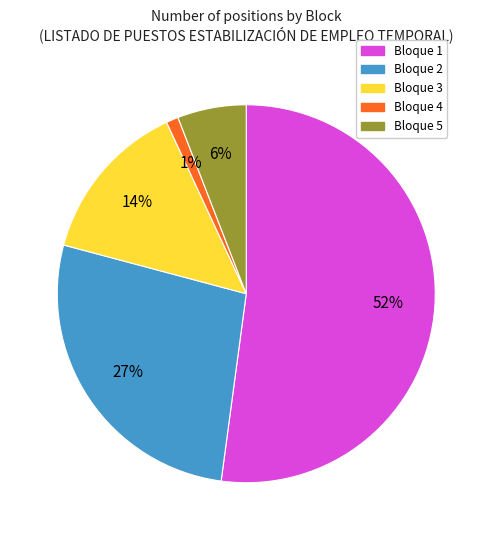

Which category has the biggest portion of the pie?

Bloque 1